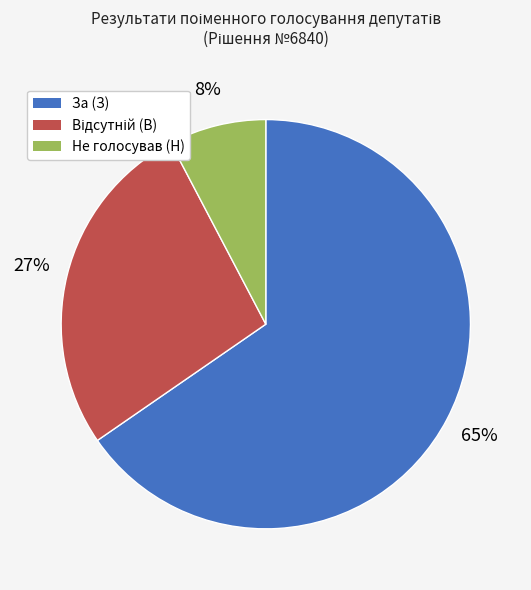

What is the majority slice?

За (З)